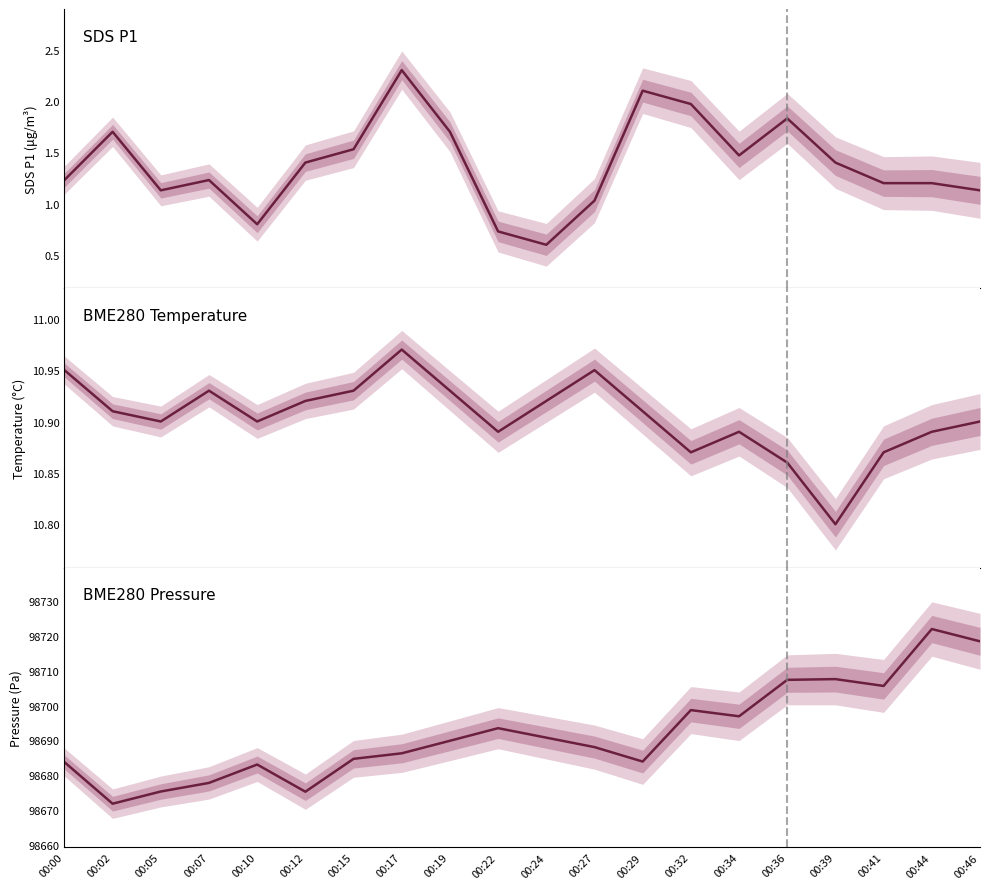

Which series changed the most between 00:00 and 00:36?

BME280_pressure